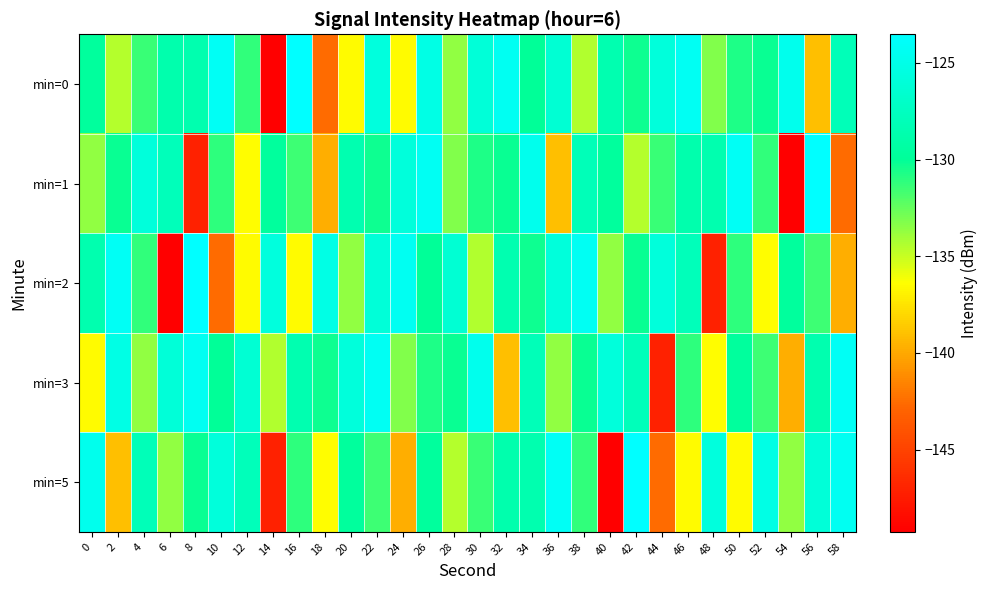

Which series changed the most between 40 and 42?

min=5